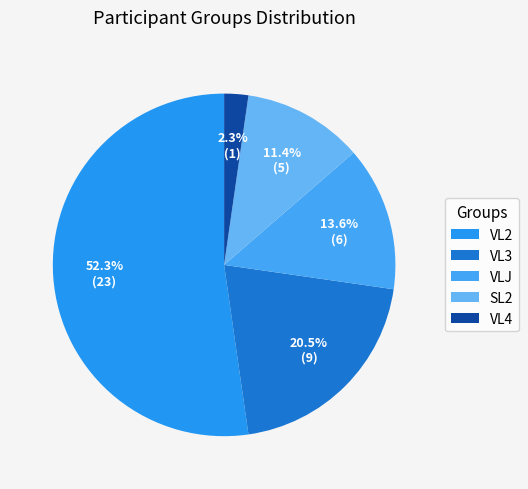

Which has a higher value, SL2 or VL4?

SL2